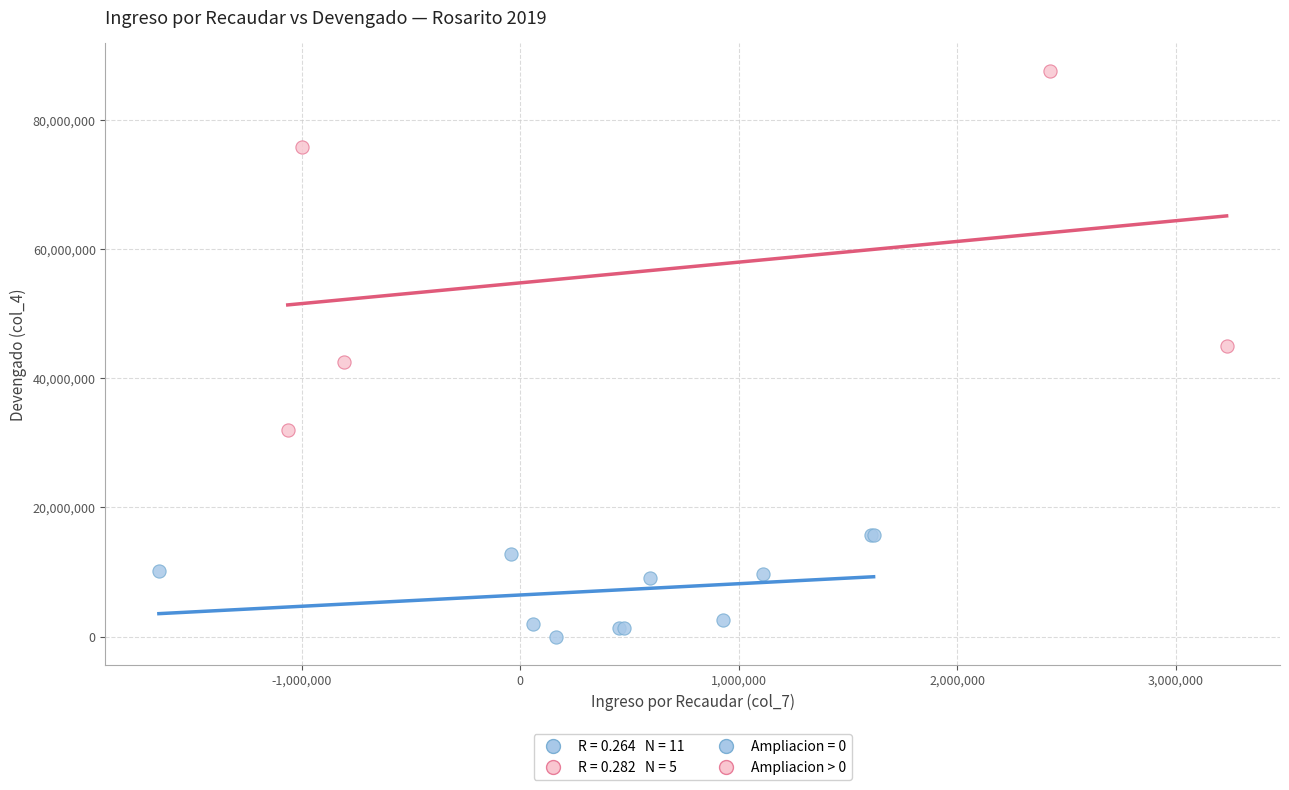

Which series contains the highest Y value?

Ampliacion > 0